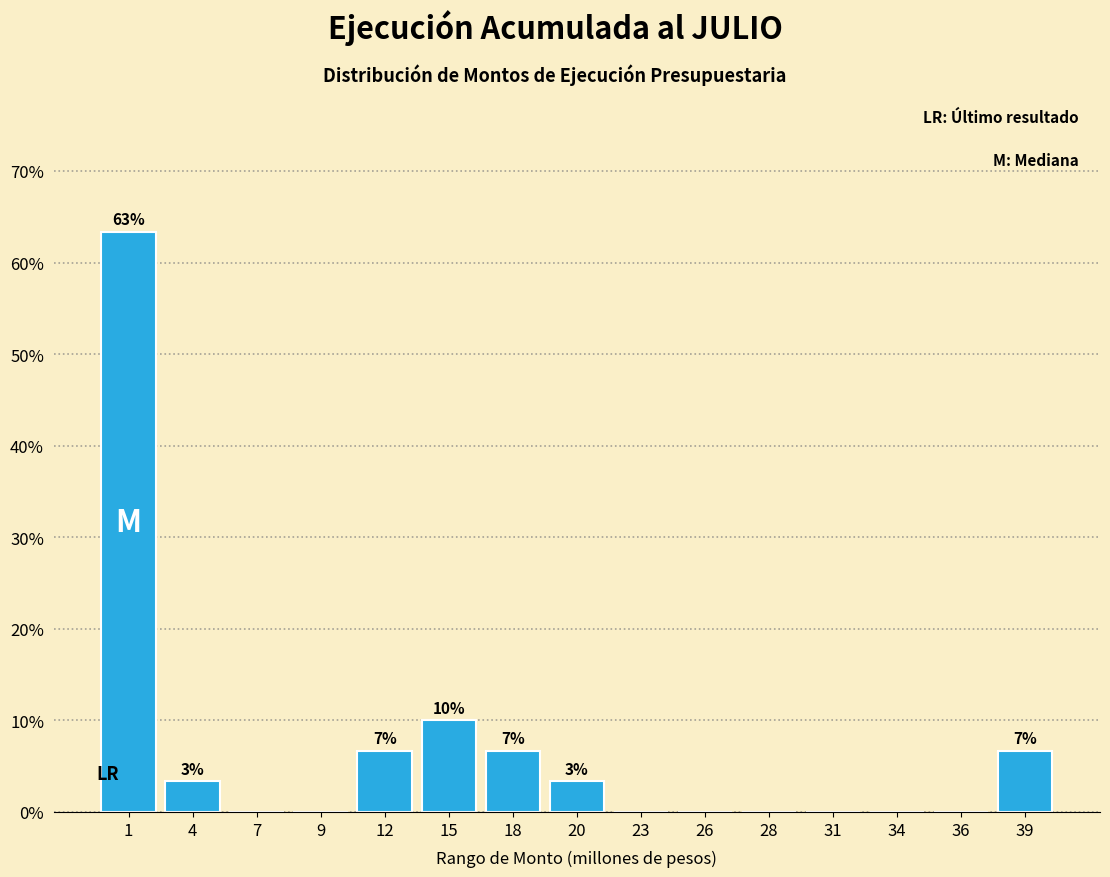

Reading left to right, what are all the values shown in this chart?

1=63.3	4=3.3	7=0.0	9=0.0	12=6.7	15=10.0	18=6.7	20=3.3	23=0.0	26=0.0	28=0.0	31=0.0	34=0.0	36=0.0	39=6.7